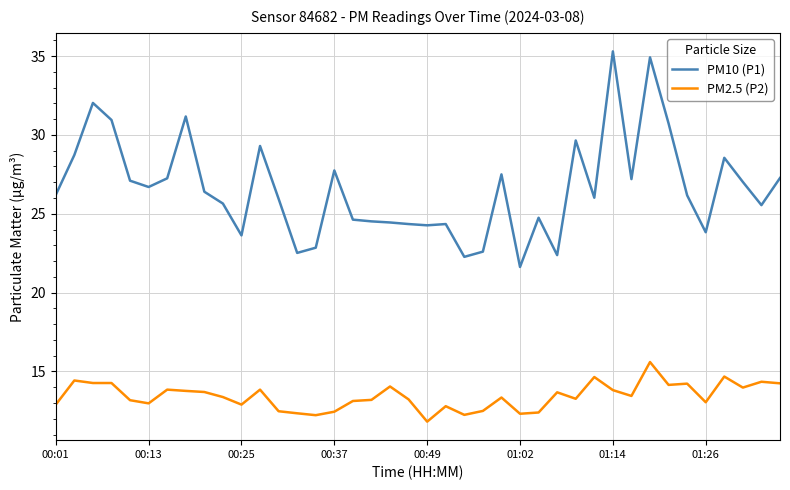

What is the difference between the maximum and second lowest values in the PM10 (P1) series?

13.0